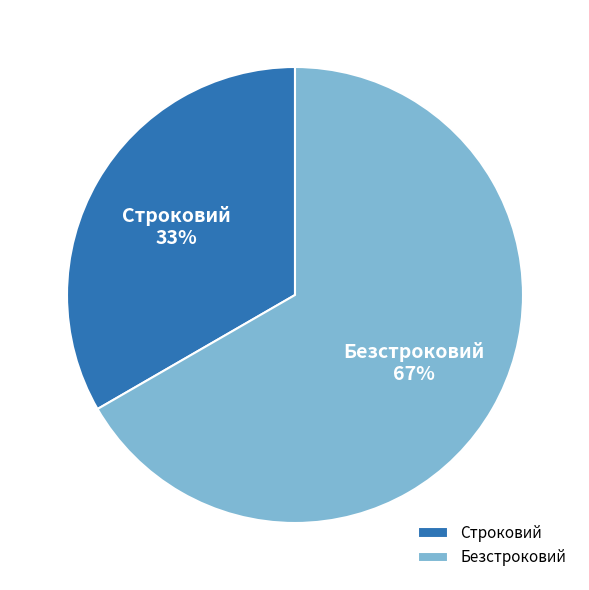

Rank the categories by value from lowest to highest.

Строковий, Безстроковий